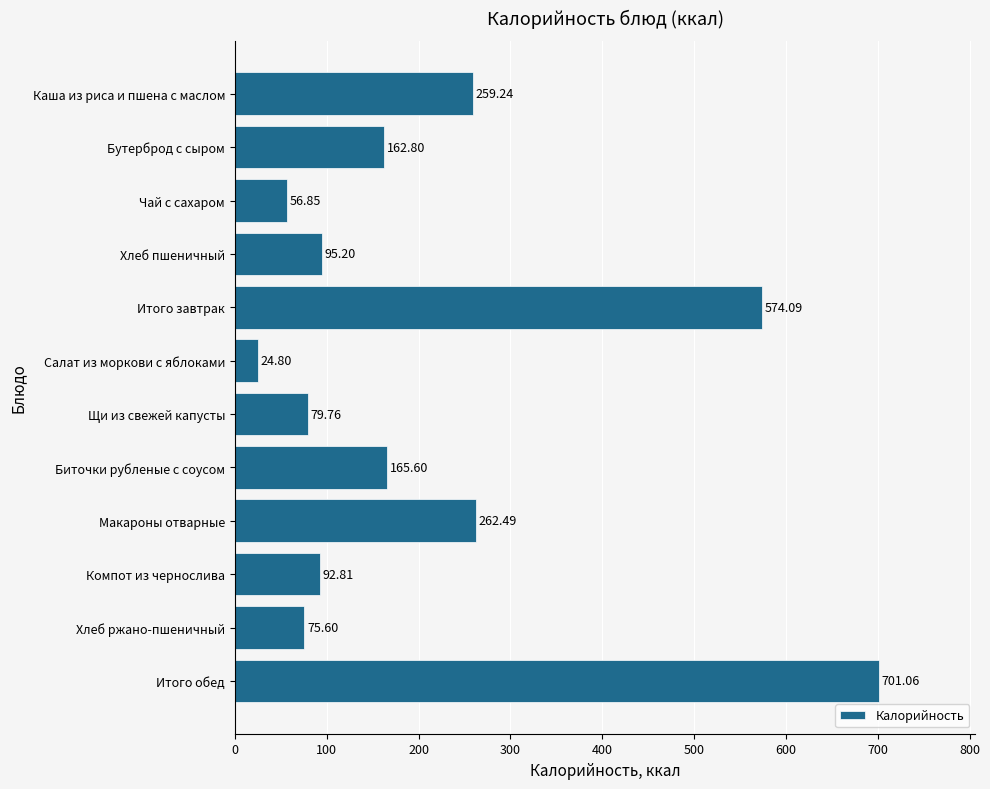

Count the number of categories in the chart.

12